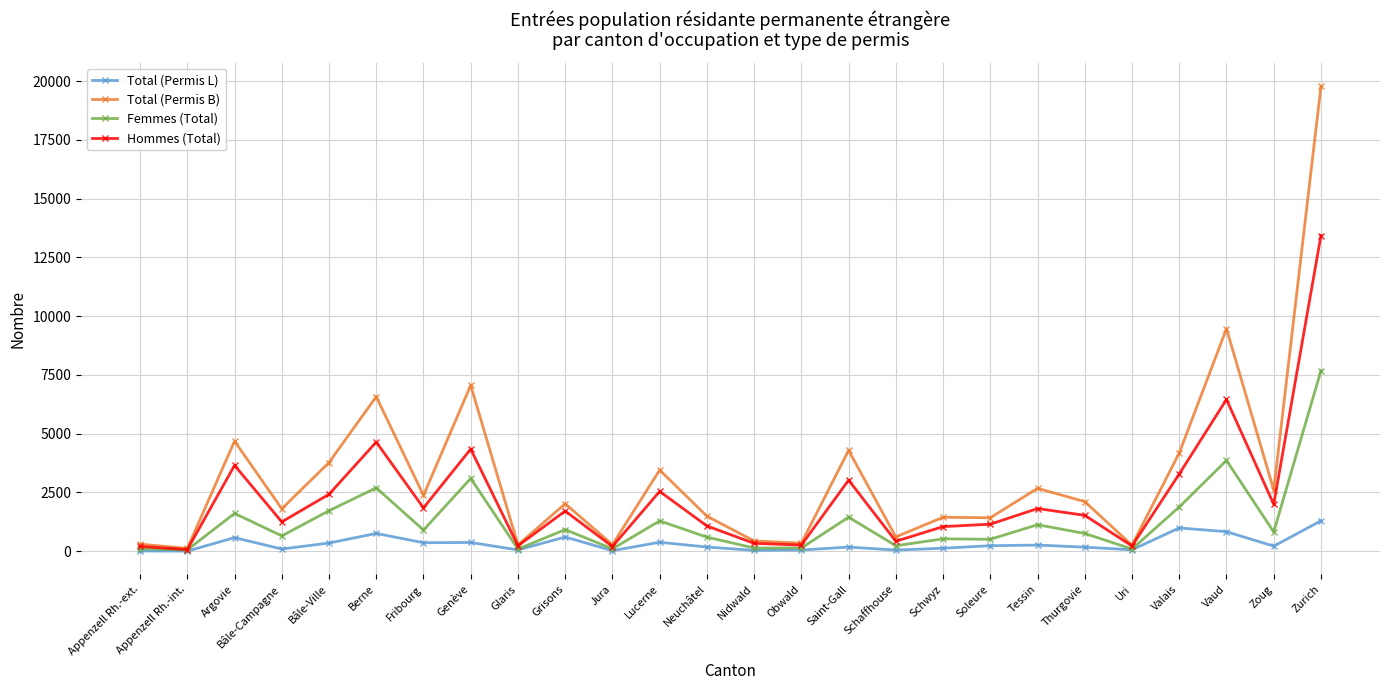

What are all the series names shown in the legend?

Total (Permis L), Total (Permis B), Femmes (Total), Hommes (Total)